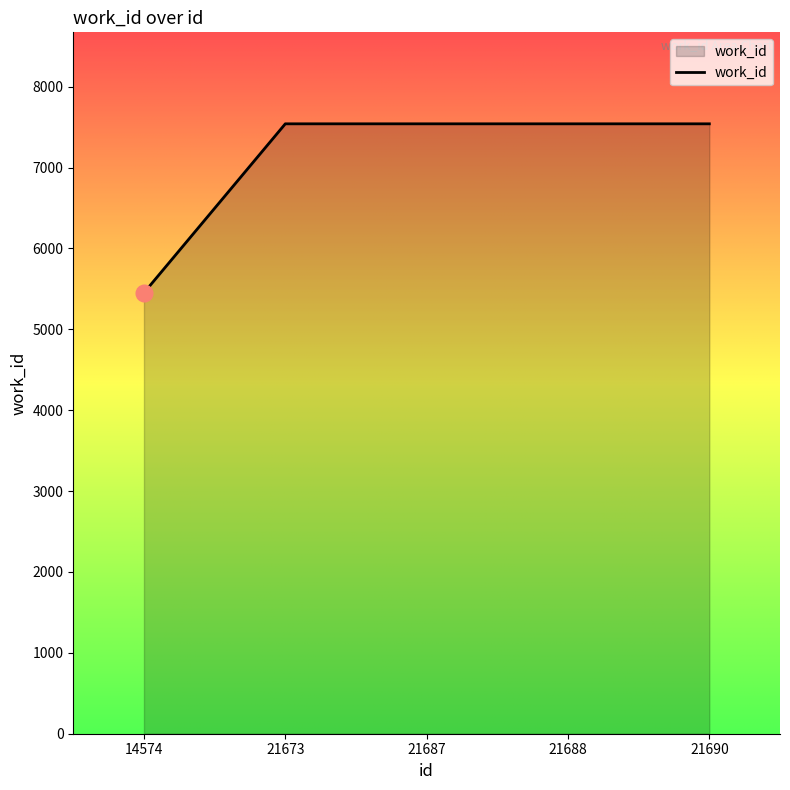

What is the change in value from 14574 to 21688?

+2089